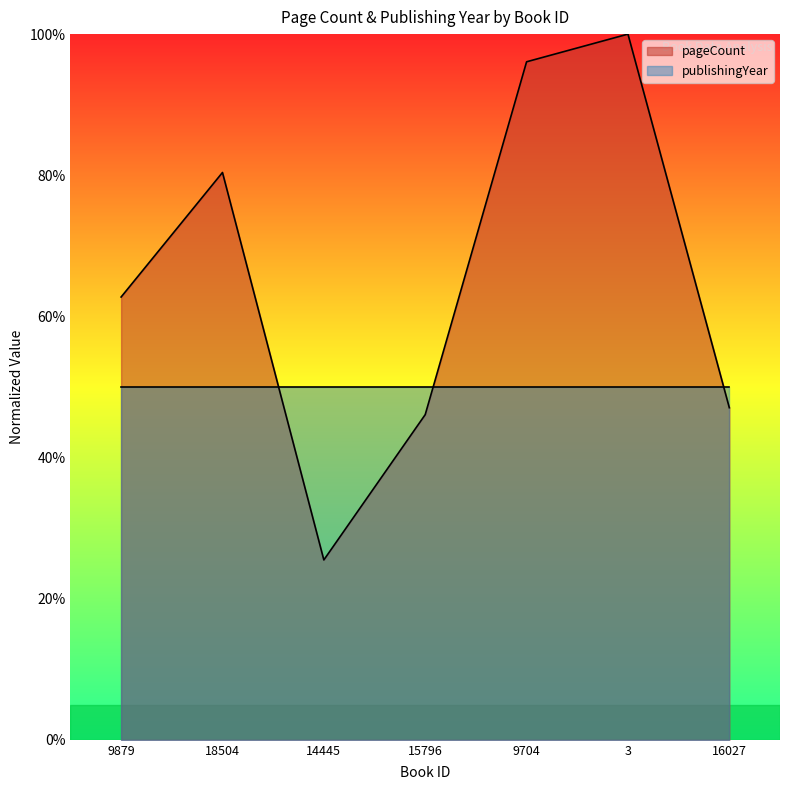

The chart shows a value of 47.1 at 16027. True or false?

True